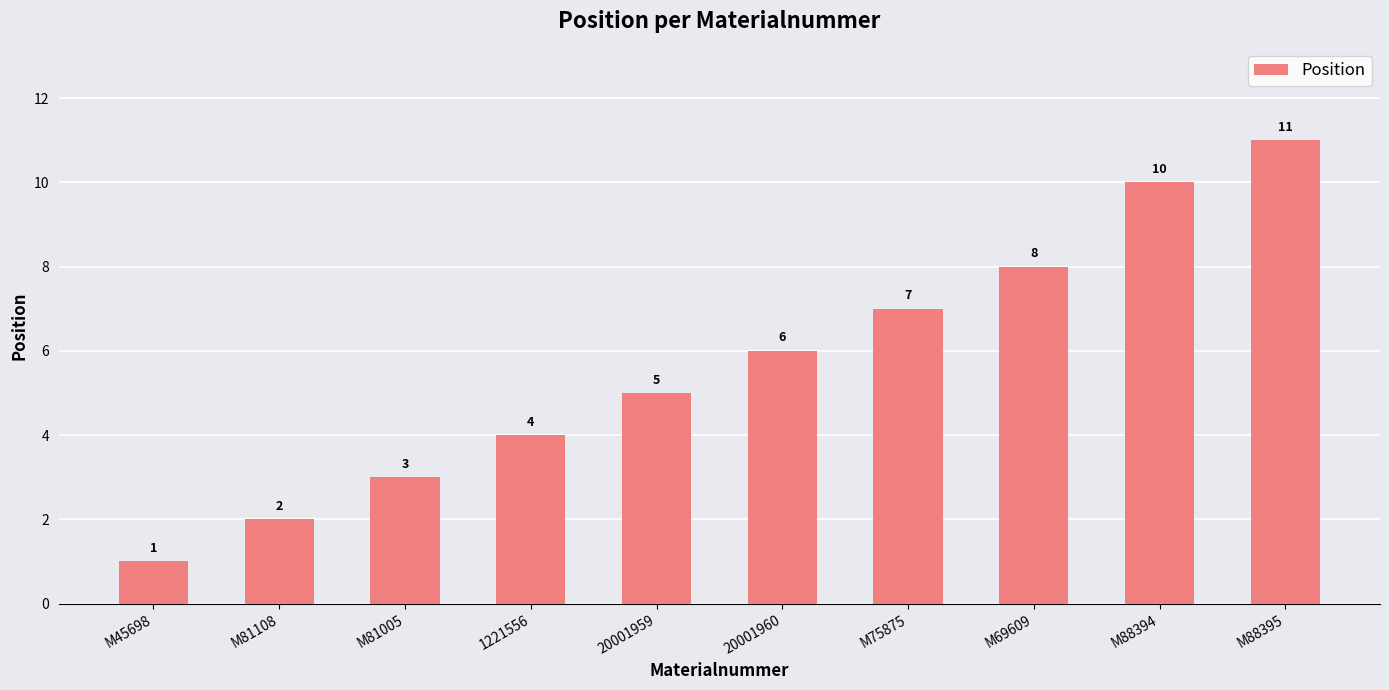

Does the chart contain stacked bars?

No